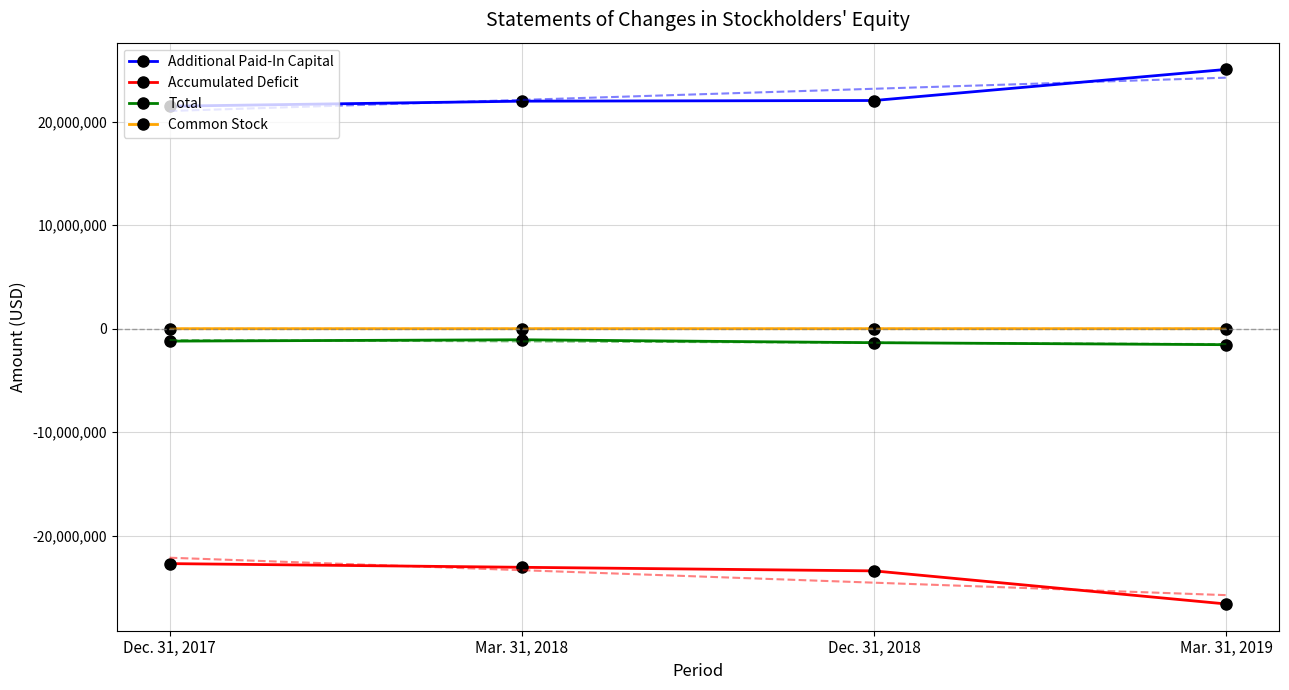

What is the maximum value for Common Stock?

150